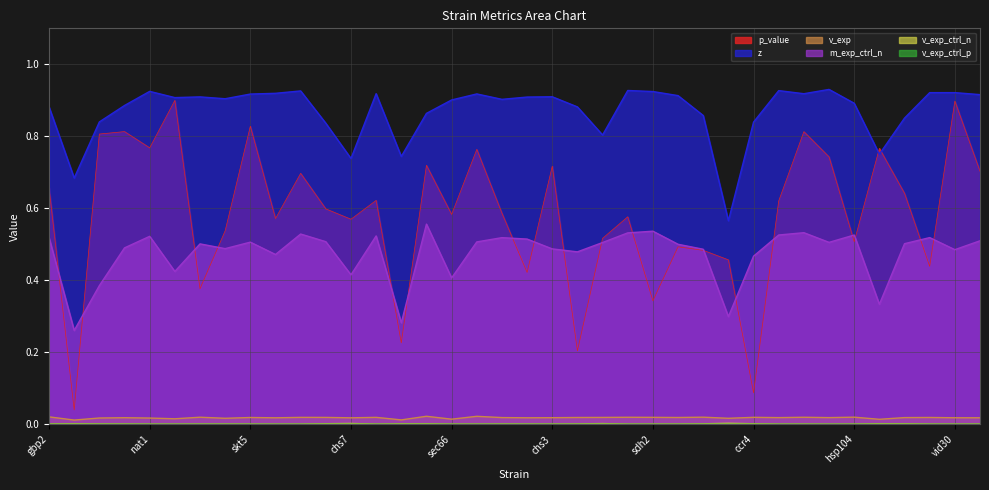

True or false: m_exp_ctrl_n and v_exp intersect in this chart.

False